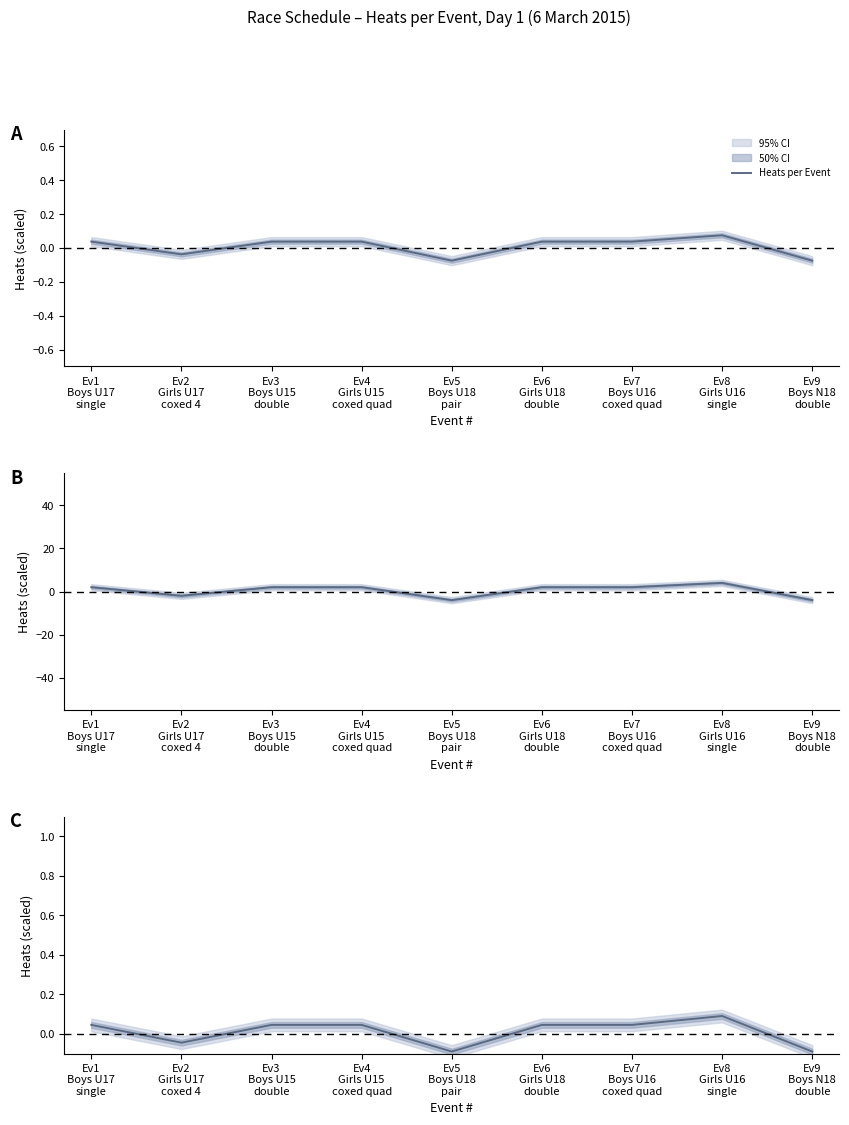

How many interior local peaks (higher than both neighbors) does the data have?

1